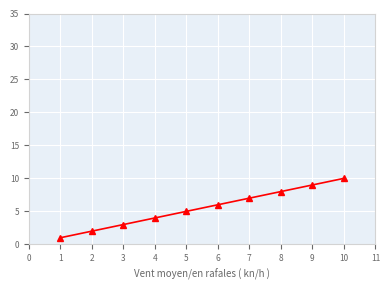

List the labels in order of value, largest first.

10, 9, 8, 7, 6, 5, 4, 3, 2, 1